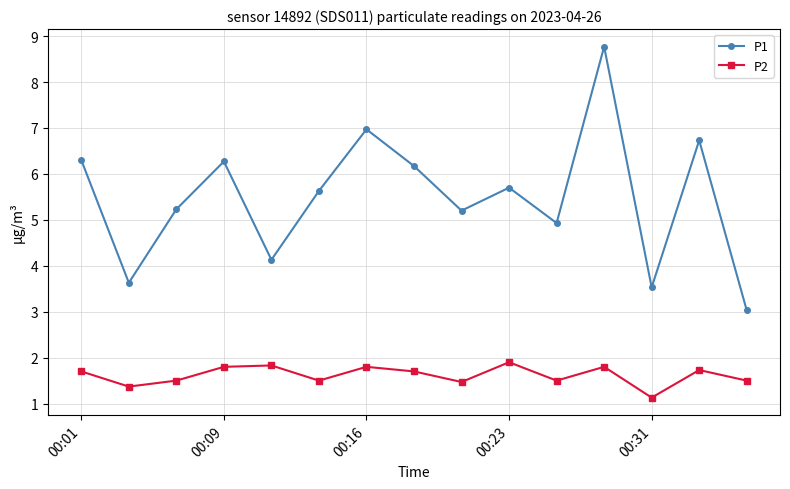

Which series has the widest spread of values?

P1